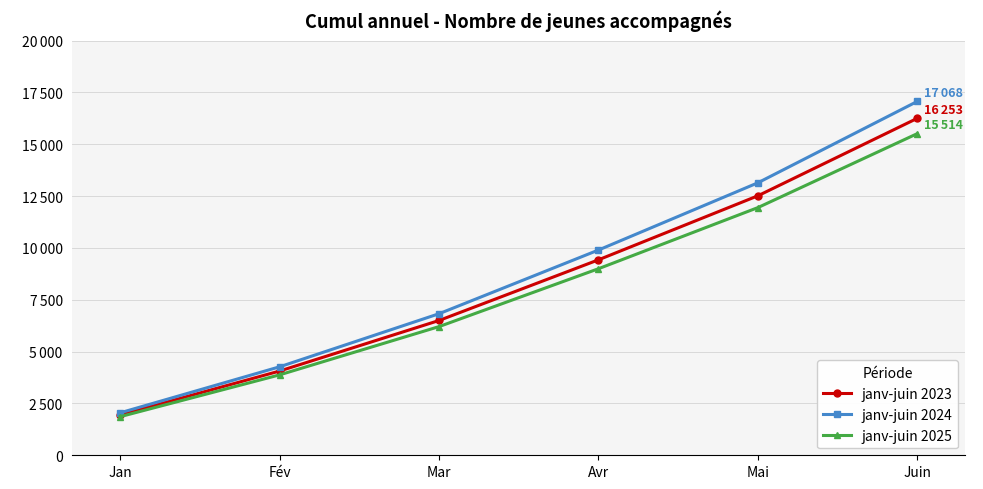

What are all the series names shown in the legend?

janv-juin 2023, janv-juin 2024, janv-juin 2025